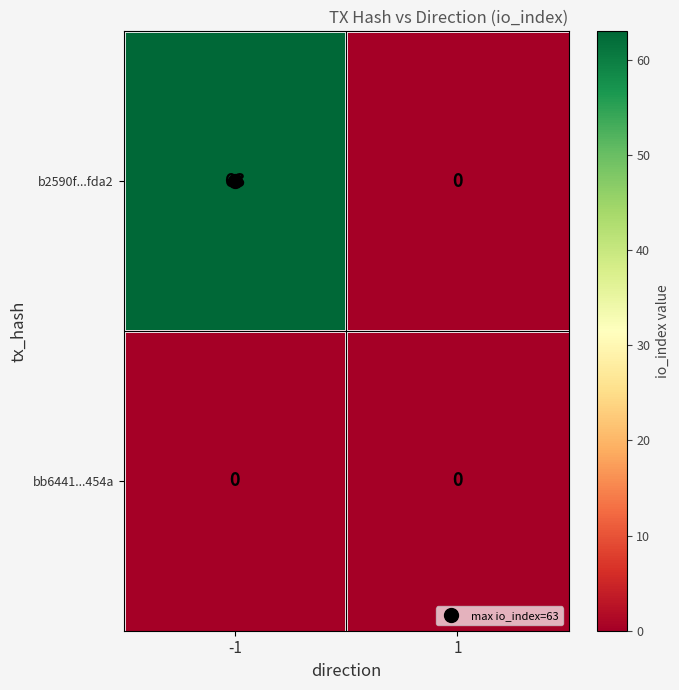

What is the total value across all series at -1?

63